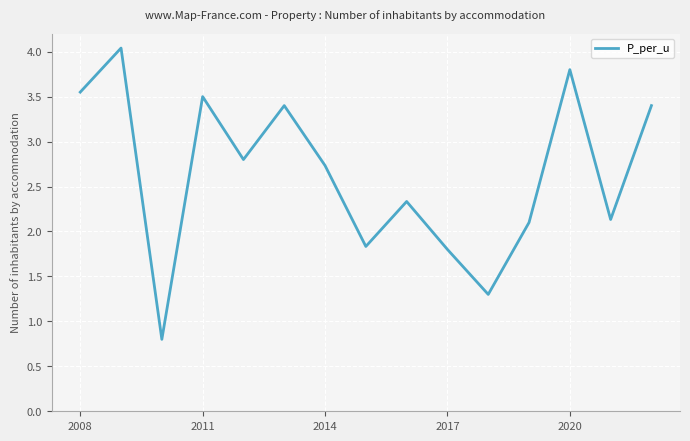

What is the greatest value displayed?

4.0